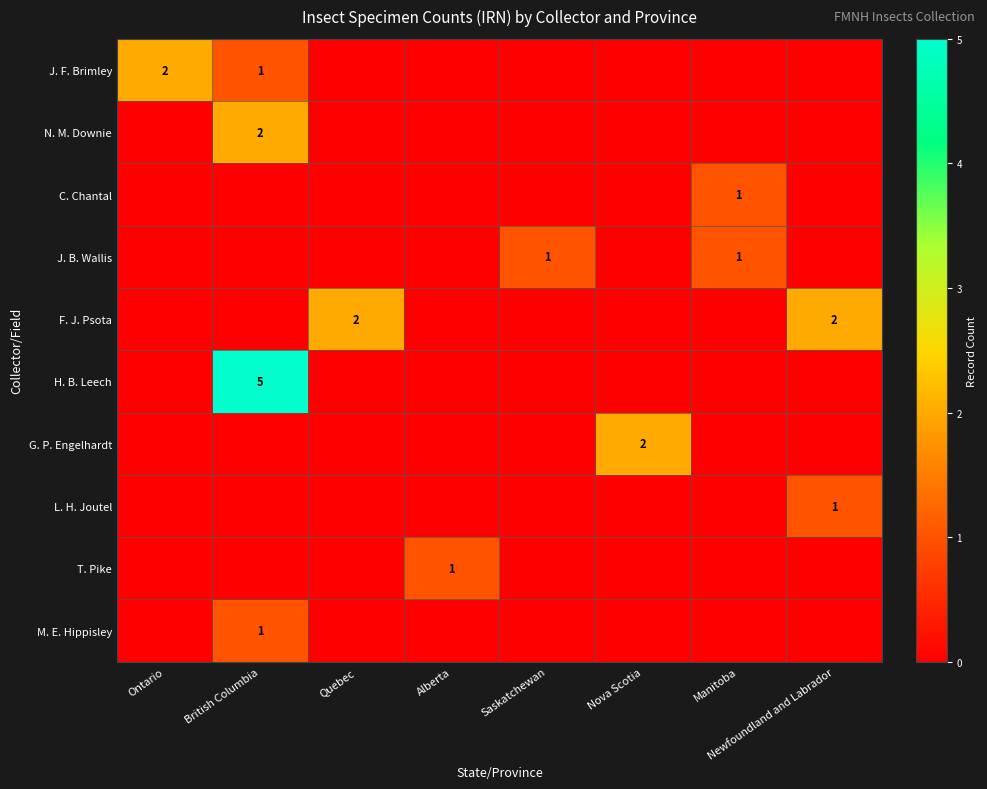

Which has a higher value, Quebec or British Columbia?

British Columbia